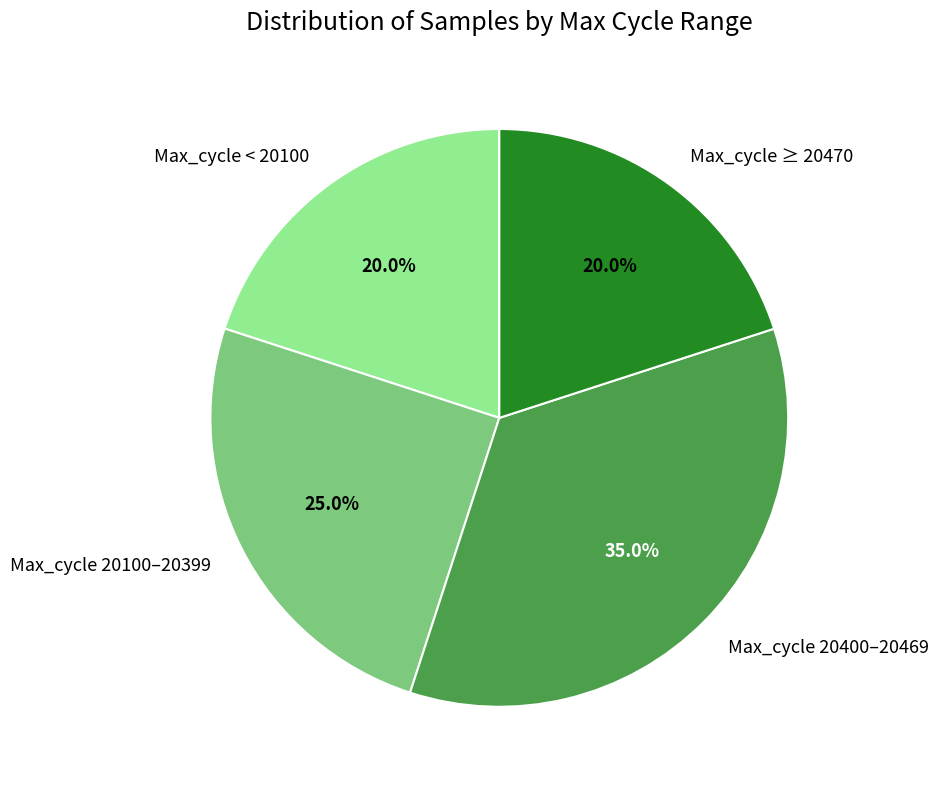

Does Max_cycle 20400–20469 account for over 50% of the chart?

No